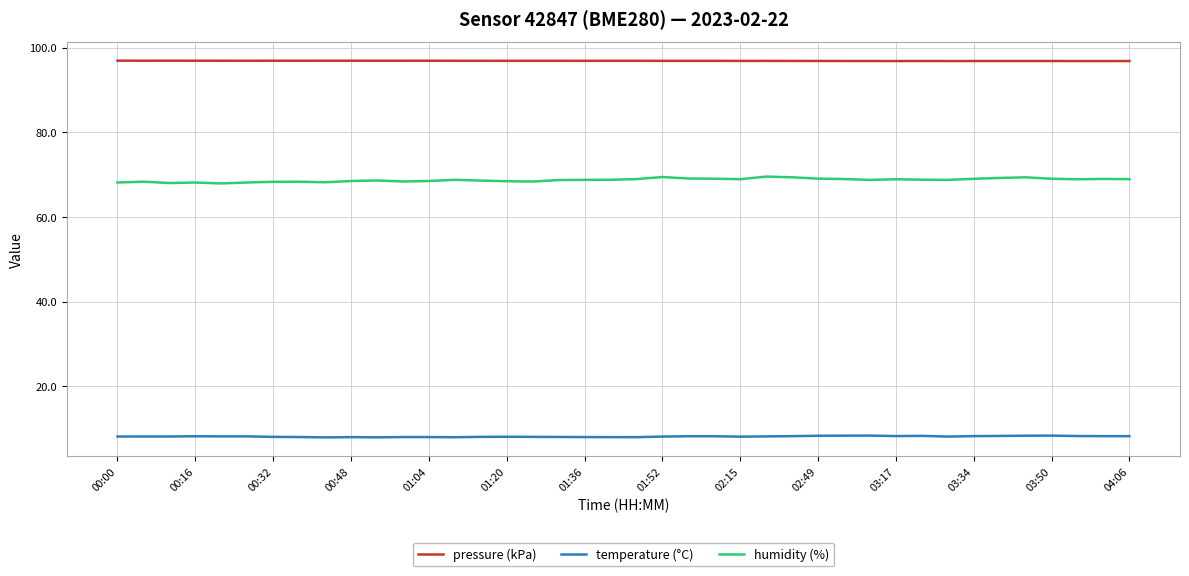

Which series has the largest total across all categories?

pressure (kPa)